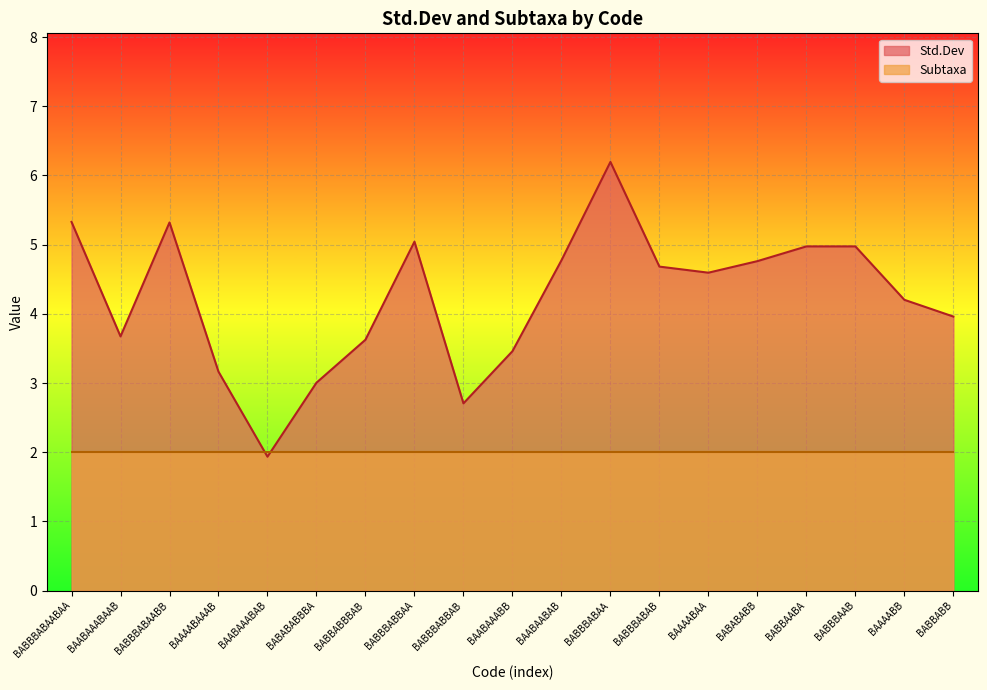

What is the label of the 11th point from the right?

BABBBABBAB